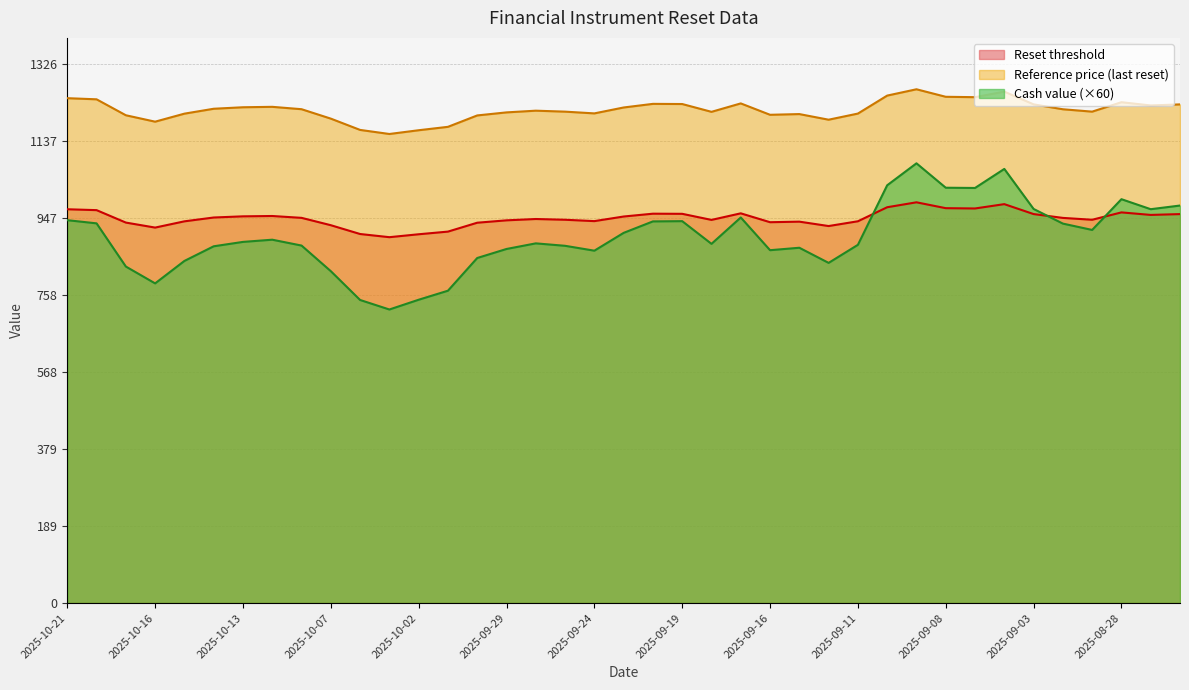

How many categories are shown in the chart?

39